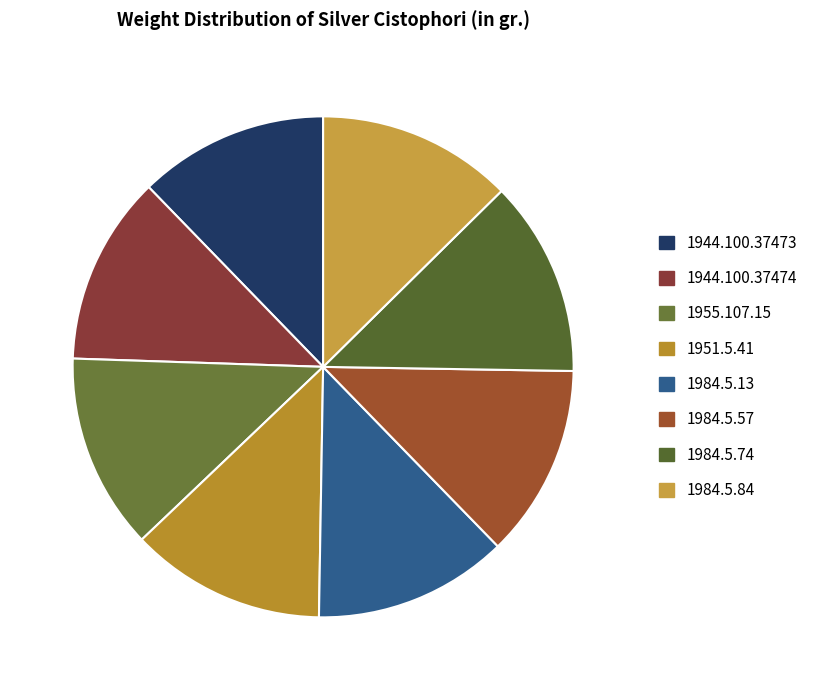

Count the number of slices in the pie.

8